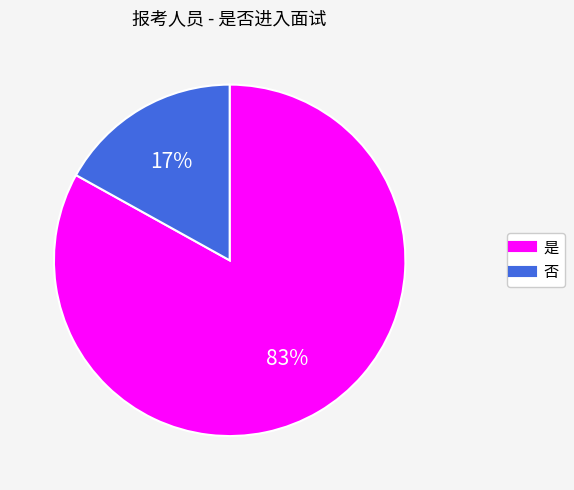

Do 否 and 是 together represent more than half of the pie?

Yes